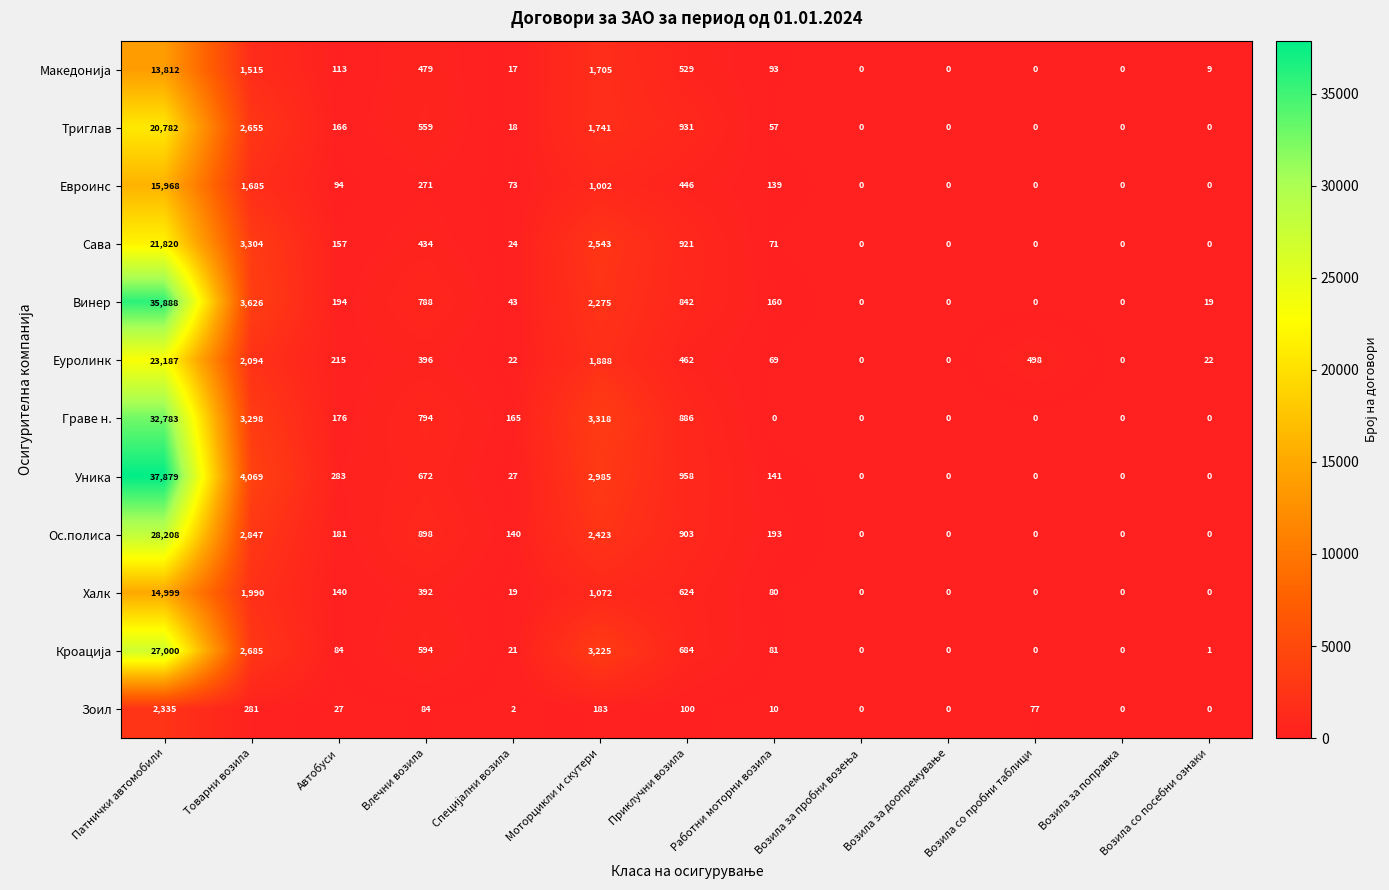

The Граве н. series shows 3298 at Товарни возила. True or false?

True